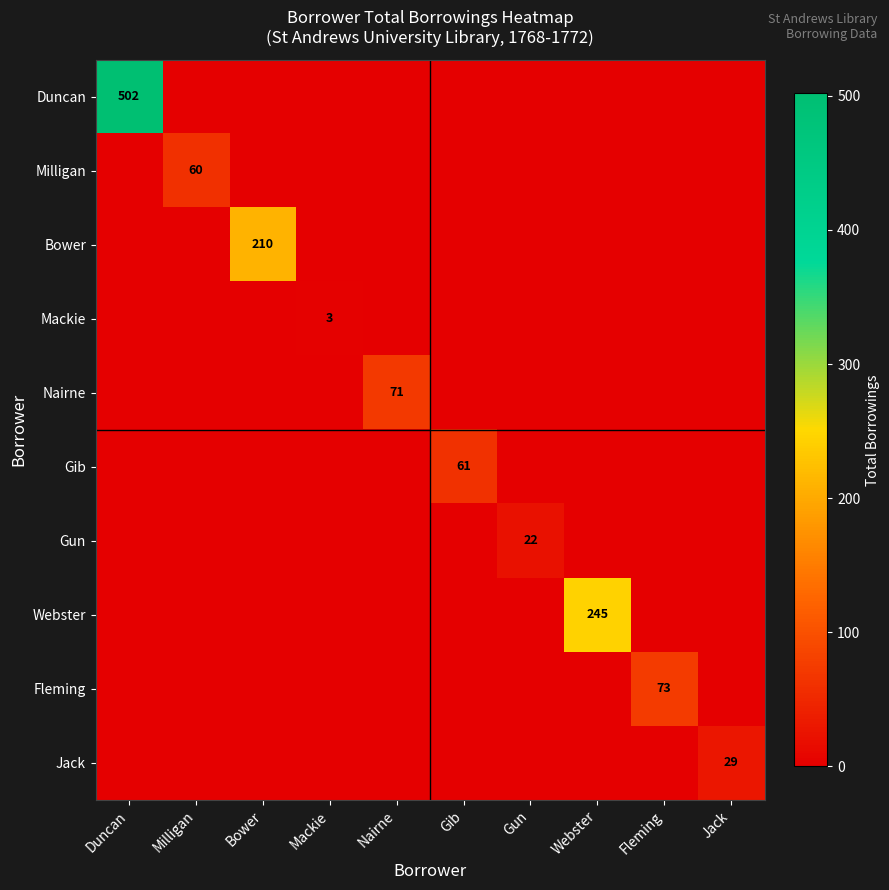

Which category has the lowest value in the Jack series?

Duncan